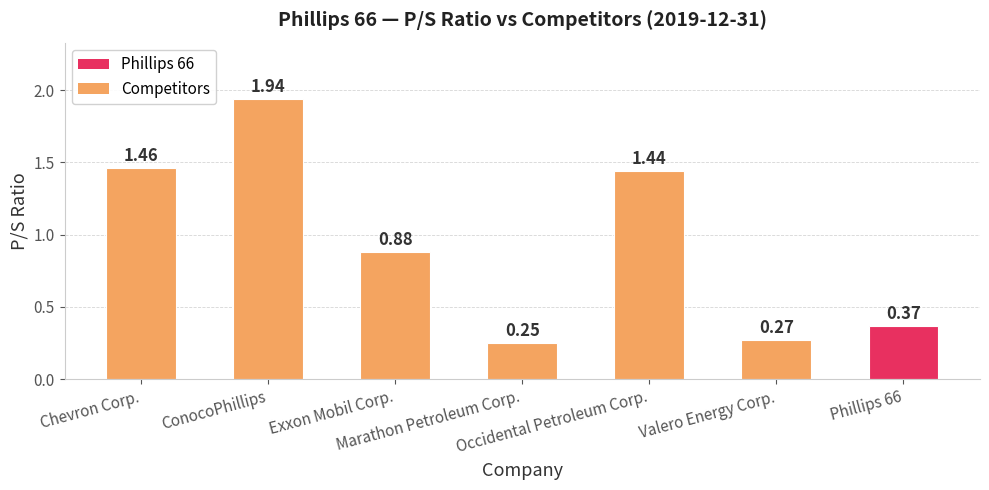

List the labels in order of value, largest first.

ConocoPhillips, Chevron Corp., Occidental Petroleum Corp., Exxon Mobil Corp., Phillips 66, Valero Energy Corp., Marathon Petroleum Corp.